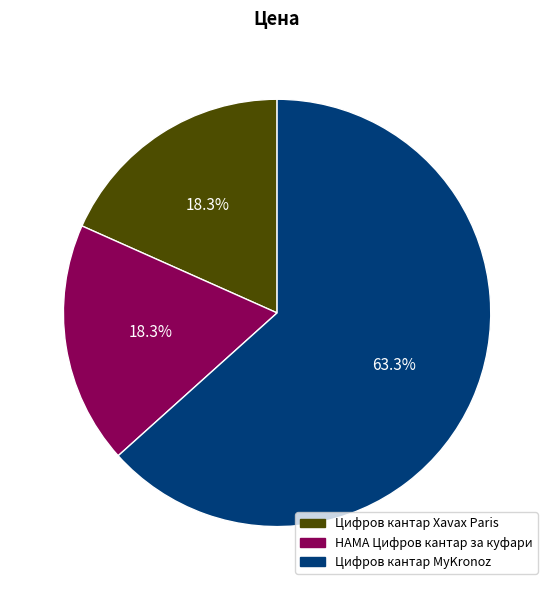

Which slice is the largest?

Цифров кантар MyKronoz